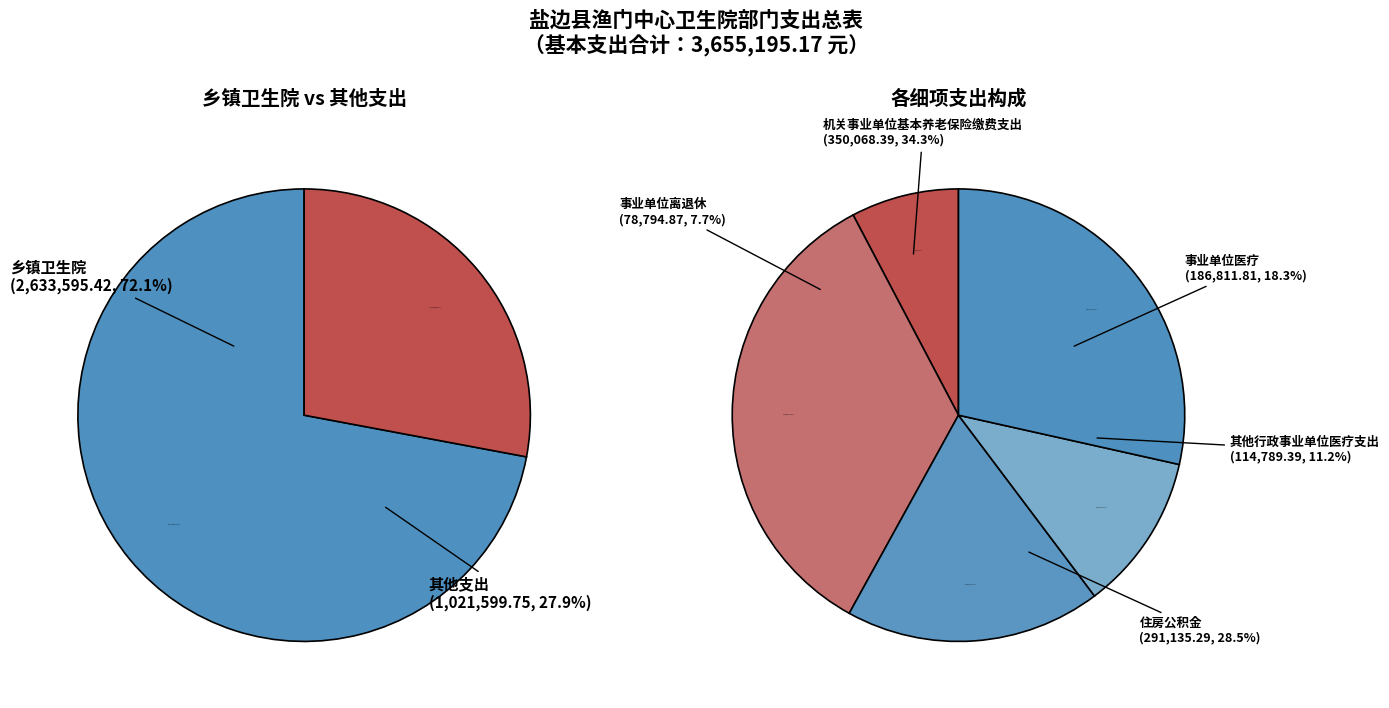

Rank the categories by value from highest to lowest.

乡镇卫生院, 机关事业单位基本养老保险缴费支出, 住房公积金, 事业单位医疗, 其他行政事业单位医疗支出, 事业单位离退休